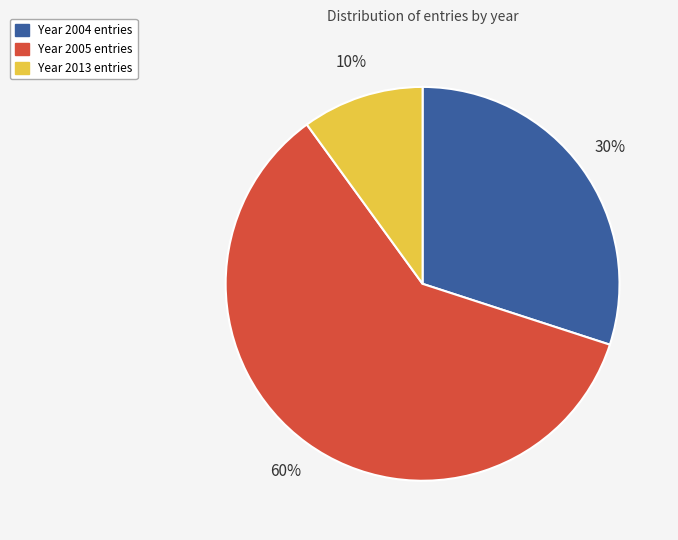

To the nearest percent, what is the average slice percentage?

33%